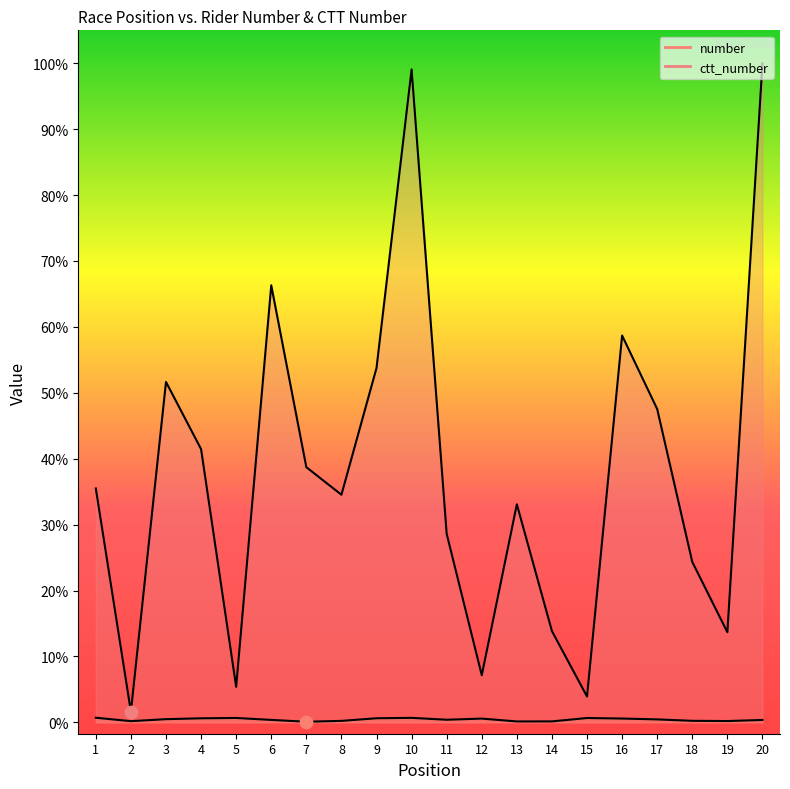

Is the value of number at 16 greater than the value of ctt_number at 1?

No